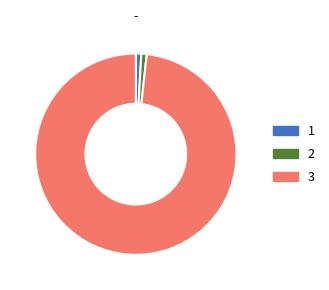

Is there any slice that represents more than half of the pie?

Yes